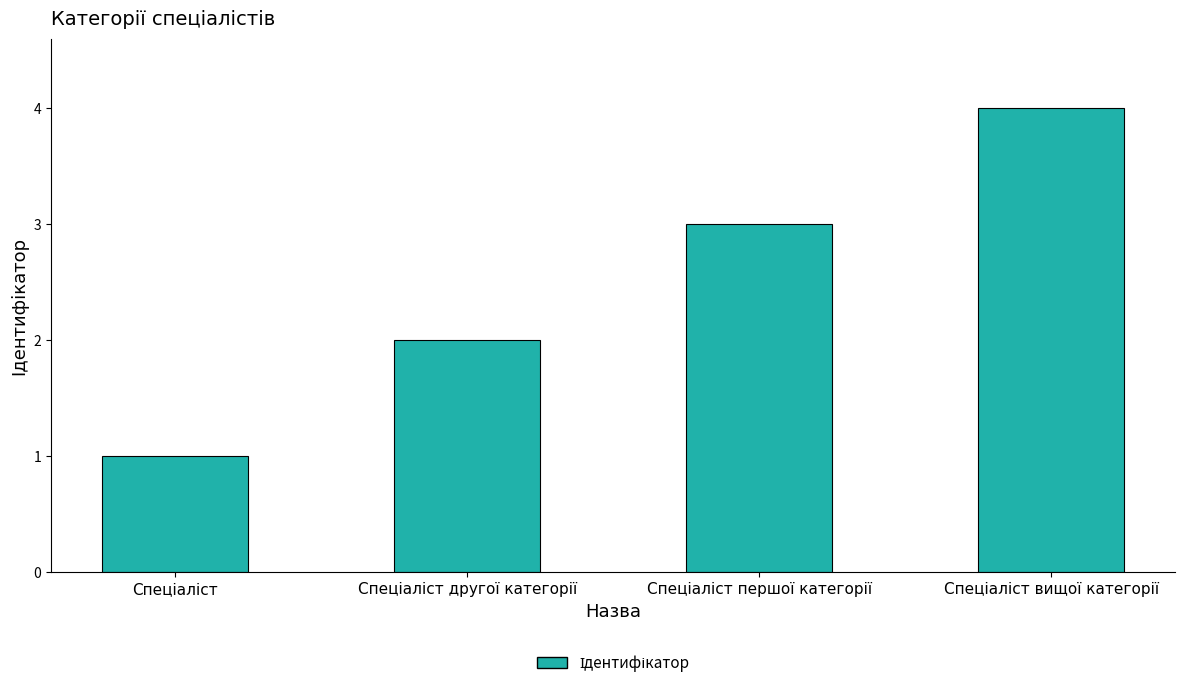

What is the difference between the maximum and minimum values?

3